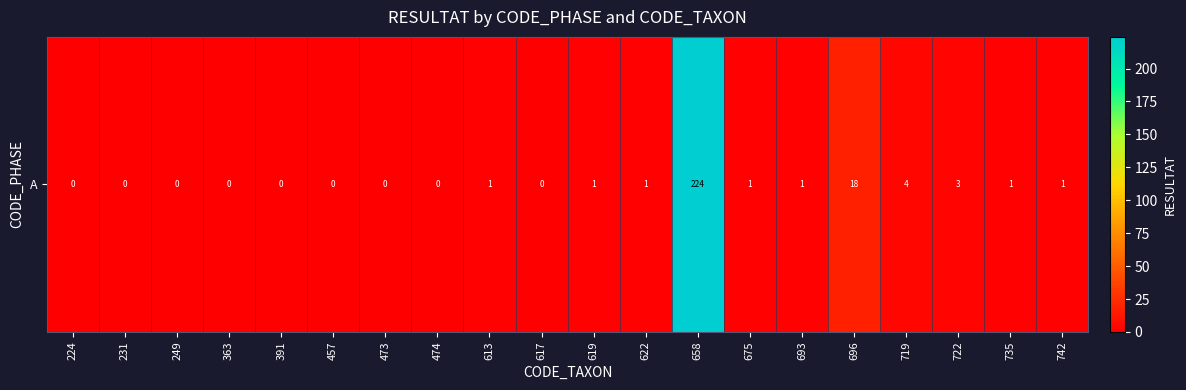

Reading left to right, what are all the values shown in this chart?

0	0	0	0	0	0	0	0	1	0	1	1	224	1	1	18	4	3	1	1